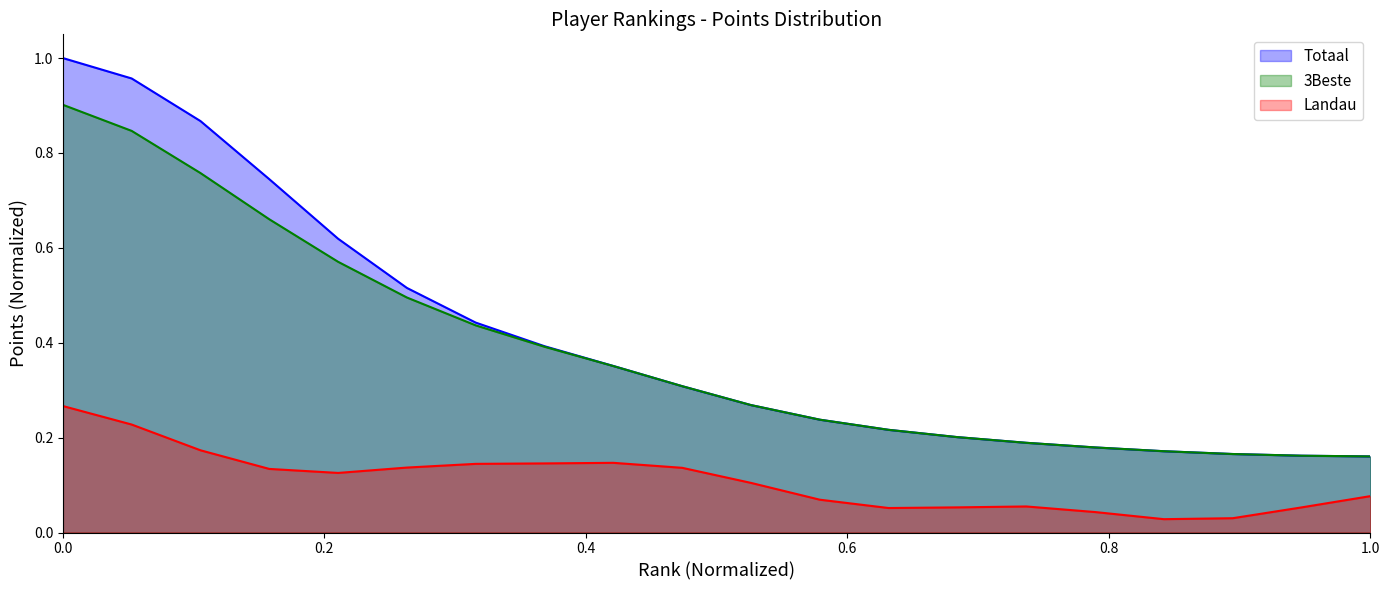

What are all the series names shown in the legend?

Totaal, 3Beste, Landau